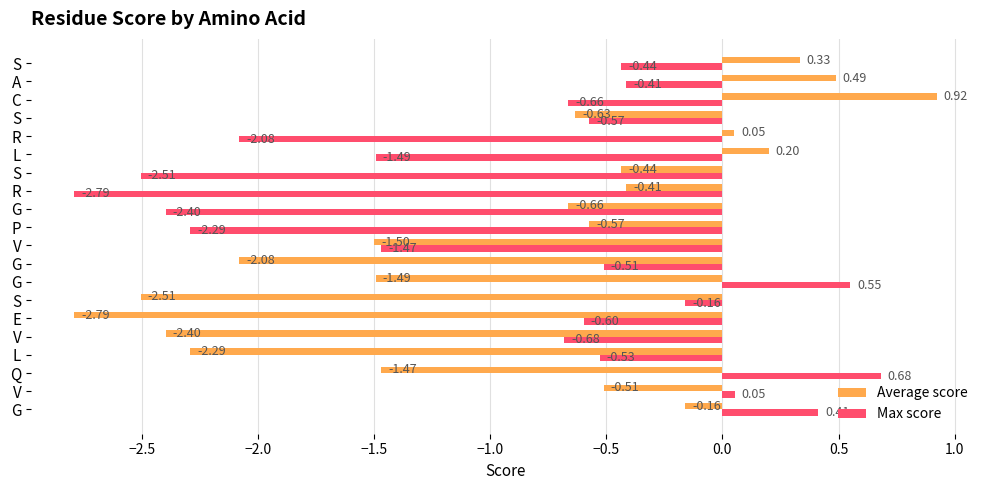

What are all the series names shown in the legend?

Average score, Max score